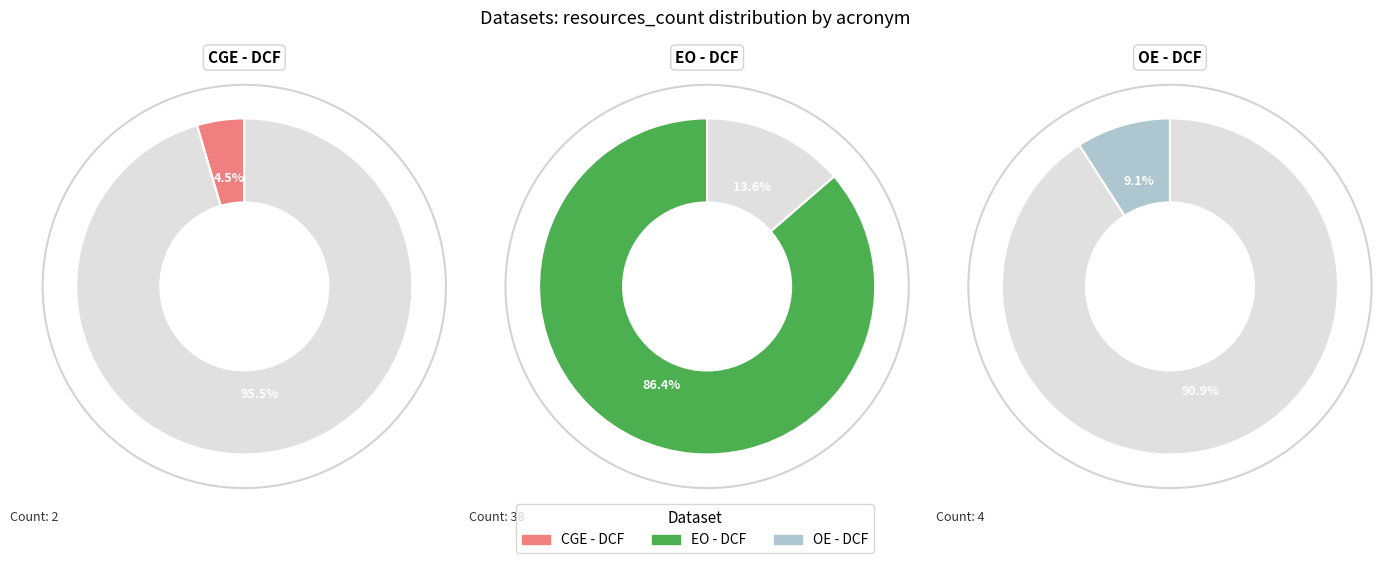

Which category has the smallest portion of the pie?

CGE - DCF